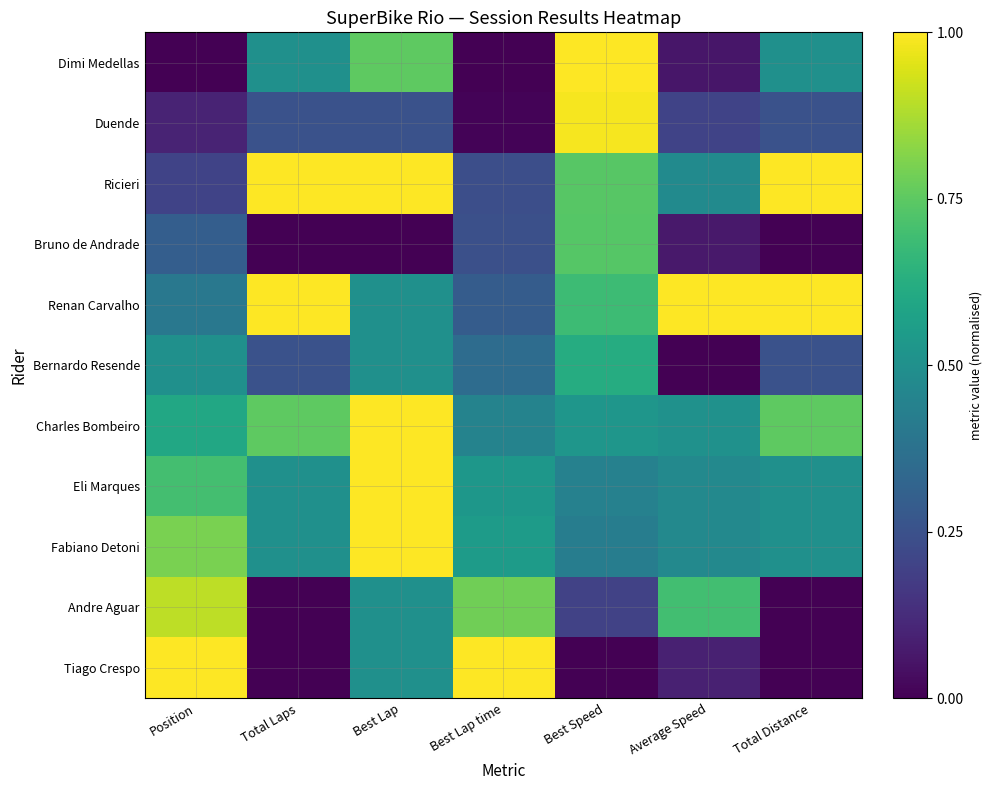

At which category is the sum across all series the highest?

Best Lap